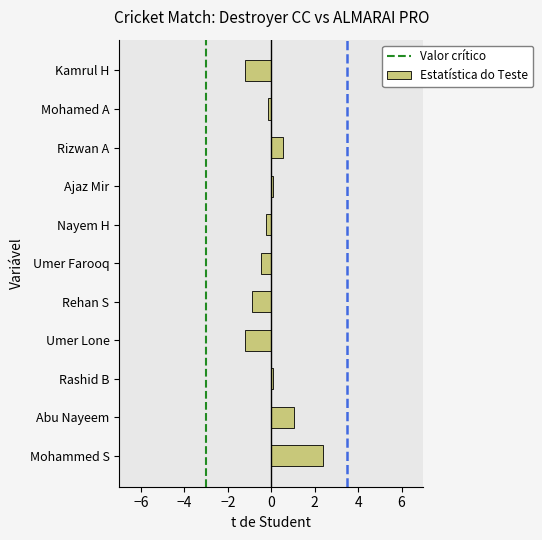

Reading bottom to top, what are all the values shown in this chart?

2.4	1.1	0.1	-1.2	-0.9	-0.5	-0.2	0.1	0.5	-0.1	-1.2